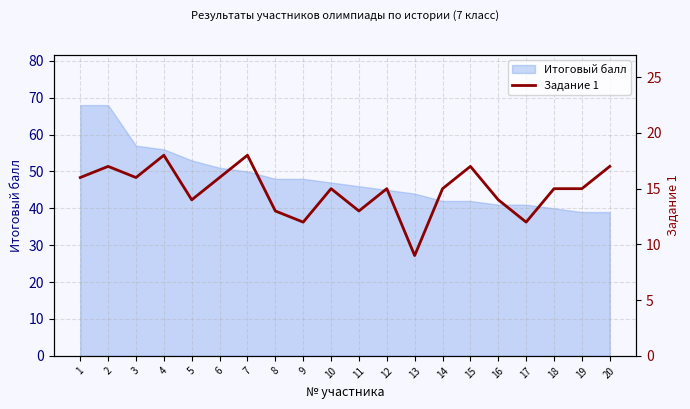

How many values are below 15?

7